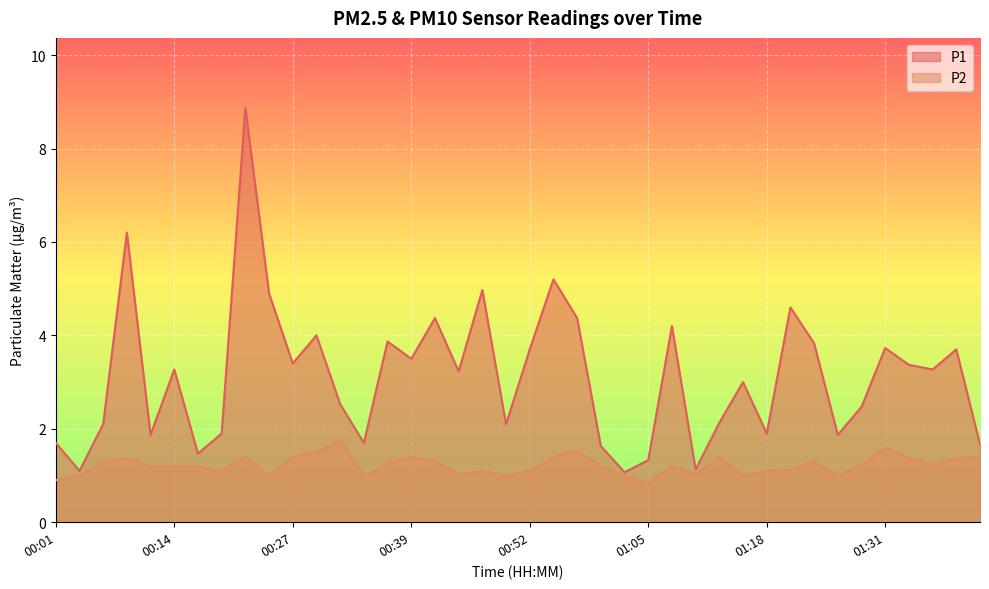

What is the difference between the maximum and minimum values in the P1 series?

7.8